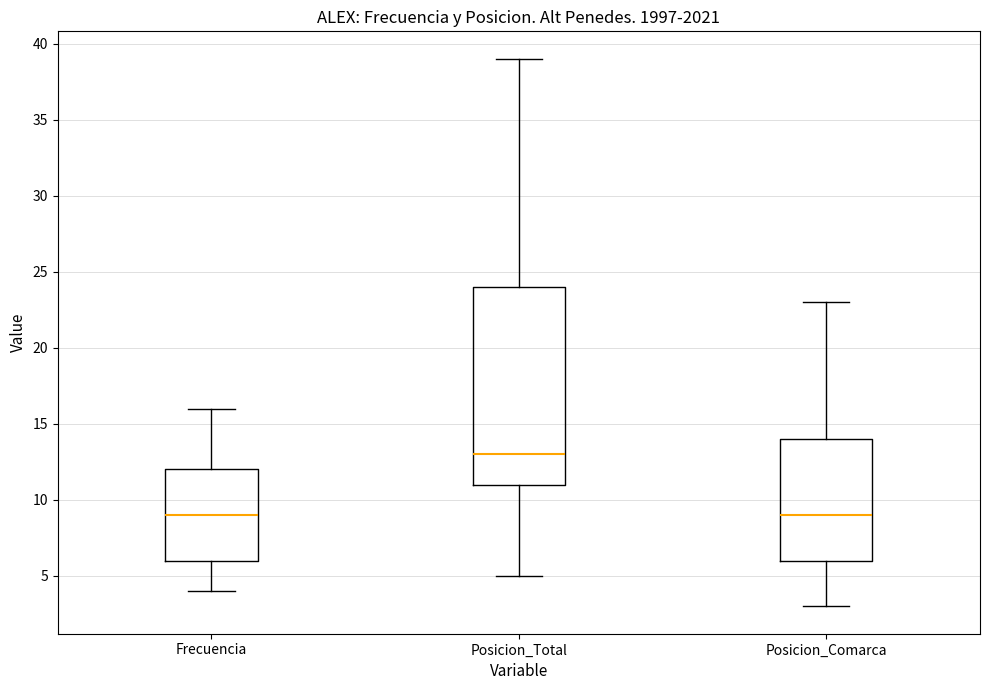

Reading left to right, transcribe this box plot: for each box, give where its median line is, the range the box spans, and where its two whiskers end, as read against the y-axis. The values are not printed on the chart, so give them approximately, as read against the axis.

Frecuencia: median 9, box 6 to 12, whiskers 4 to 16
Posicion_Total: median 13, box 11 to 24, whiskers 5 to 39
Posicion_Comarca: median 9, box 6 to 14, whiskers 3 to 23